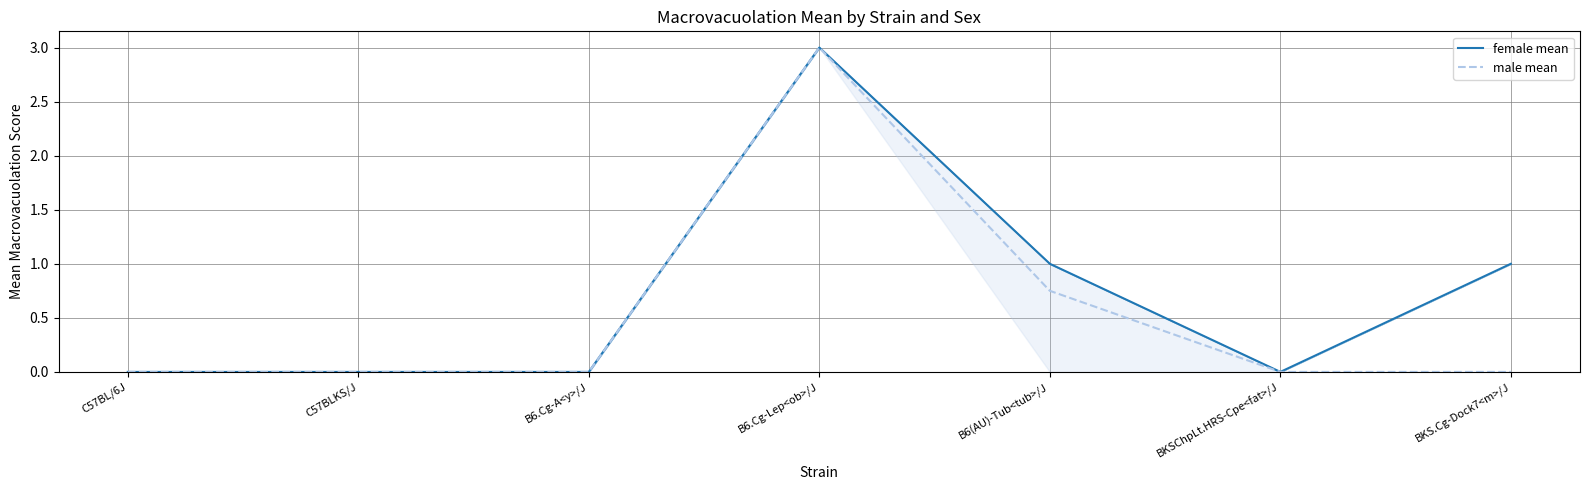

What is the value of the female mean point at the 5th from the left?

1.0